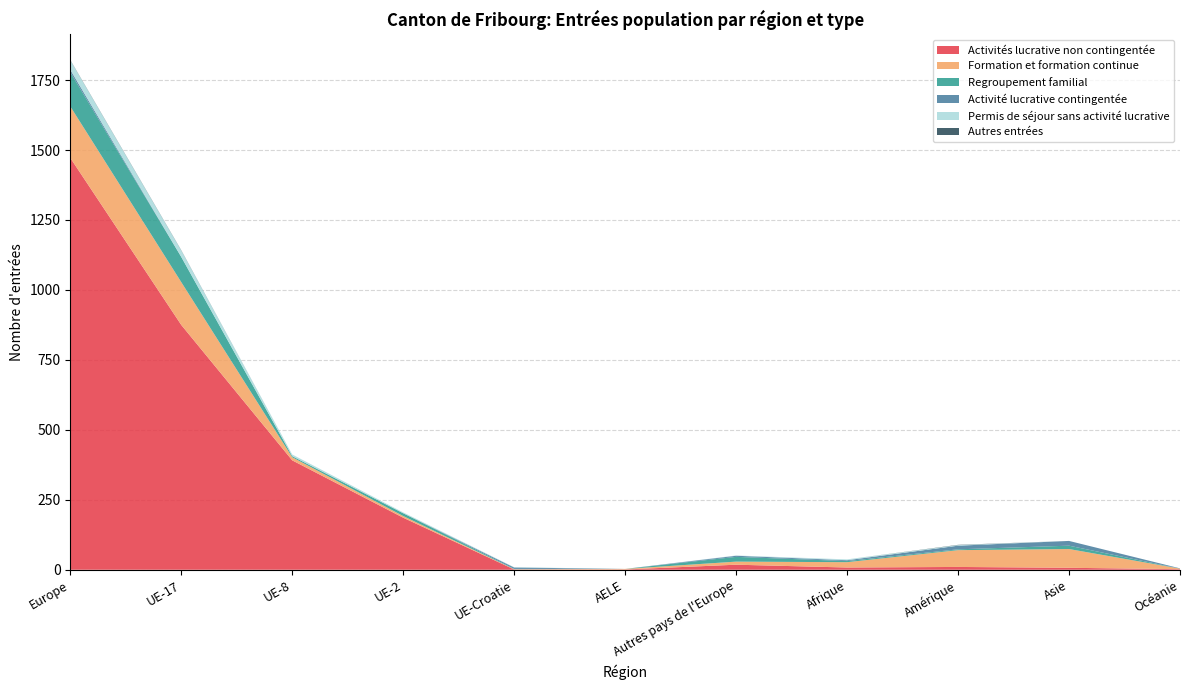

Reading left to right, transcribe all the data shown in this chart.

Activités lucrative non contingentée: 1472	875	391	186	1	1	18	8	10	7	2
Formation et formation continue: 184	153	11	6	1	2	11	19	60	67	2
Regroupement familial: 122	90	4	10	1	0	17	4	3	12	0
Activité lucrative contingentée: 9	0	0	0	5	0	4	3	13	17	1
Permis de séjour sans activité lucrative: 34	23	6	3	1	0	1	3	2	0	0
Autres entrées: 1	1	0	0	0	0	0	0	1	0	0